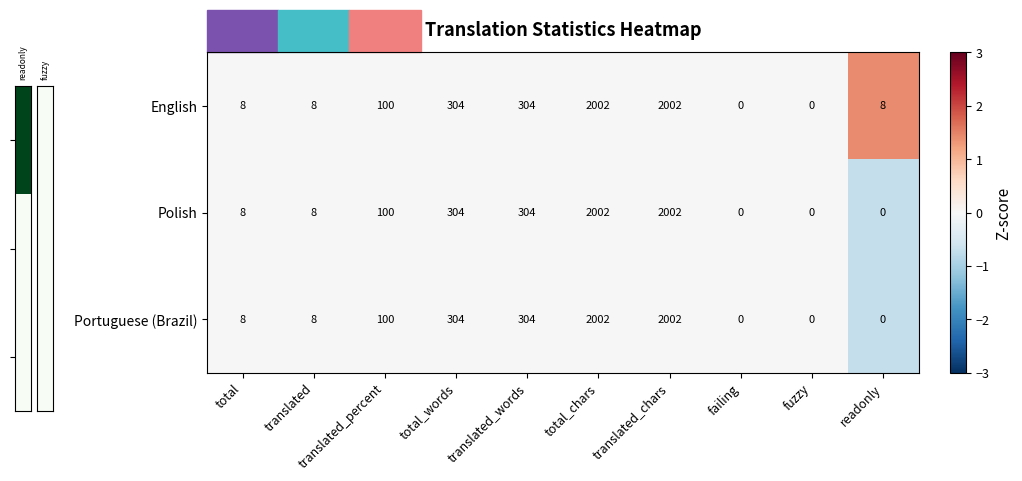

What is the maximum value for Polish?

2002